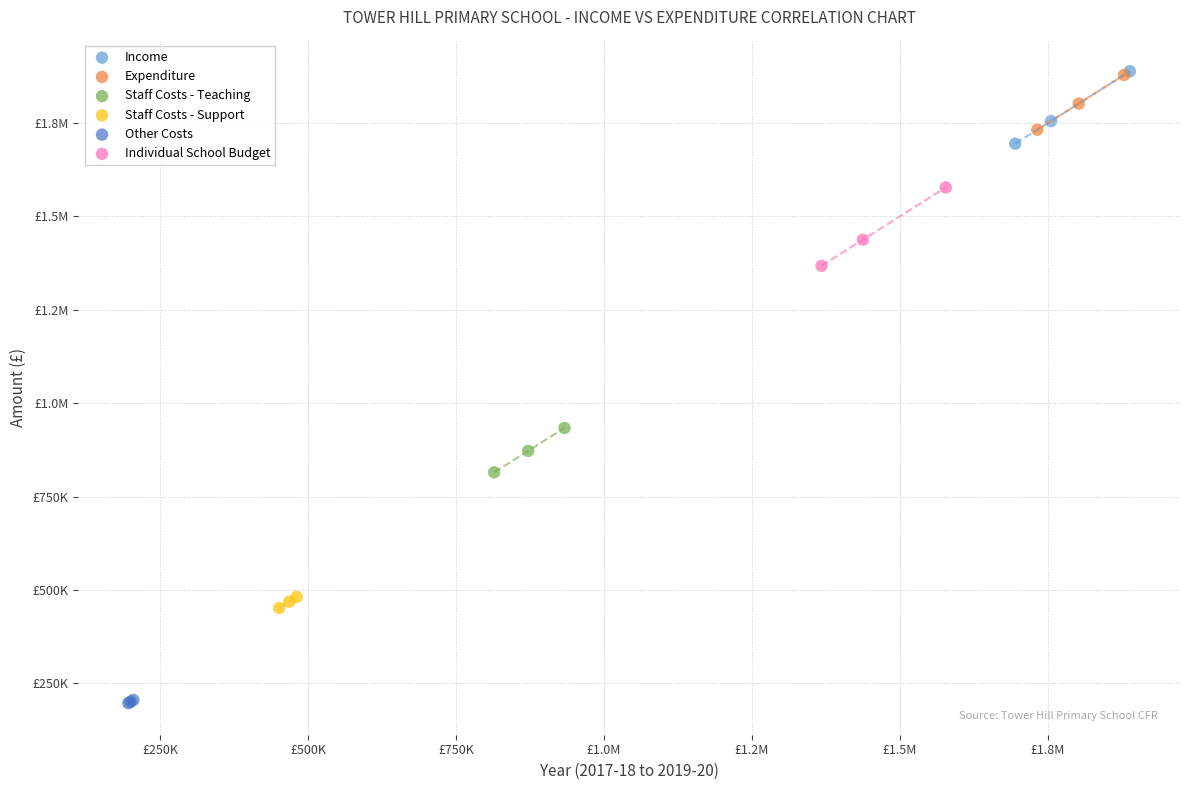

What are all the series names shown in the legend?

Income, Expenditure, Staff Costs - Teaching, Staff Costs - Support, Other Costs, Individual School Budget